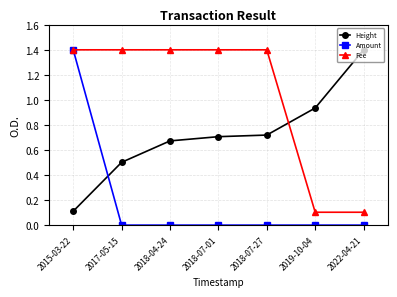

How many times do Amount and Height cross each other?

1